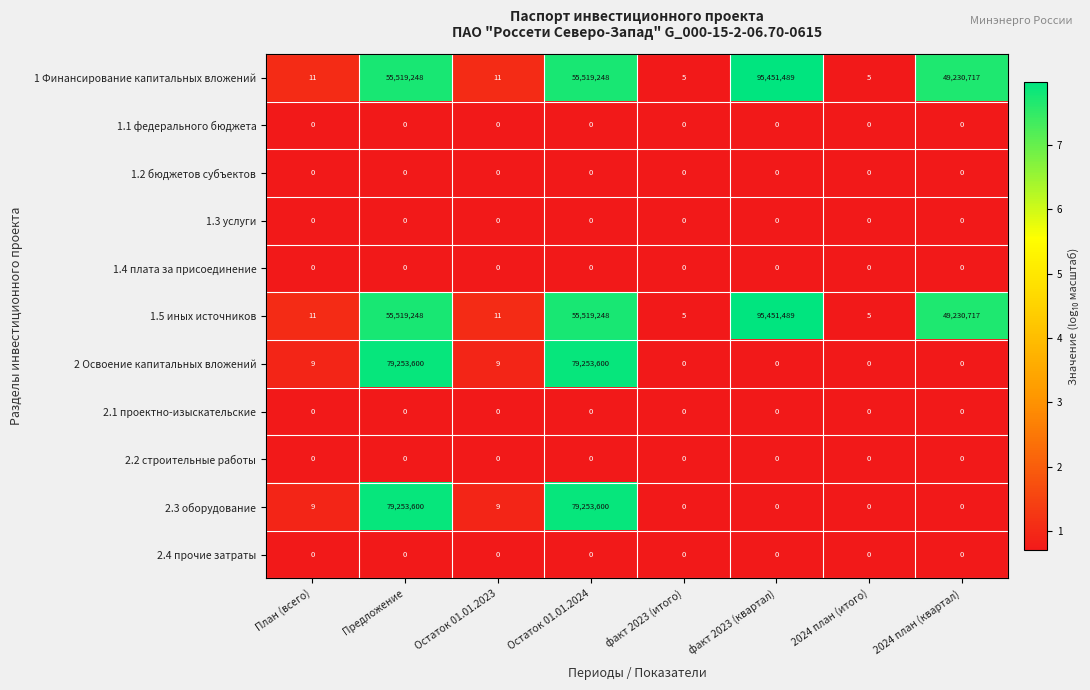

What is the minimum value shown in the chart?

0